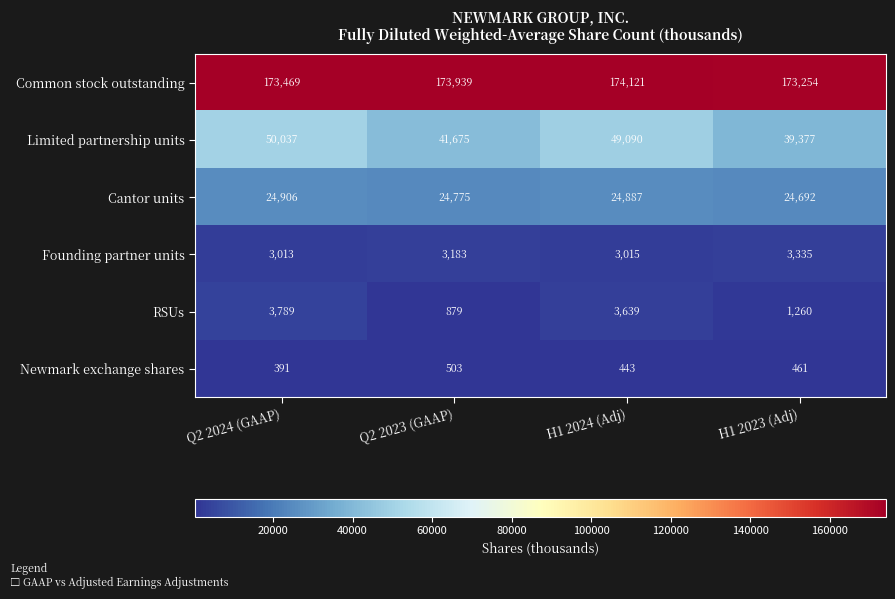

Count the number of data series in this chart.

6